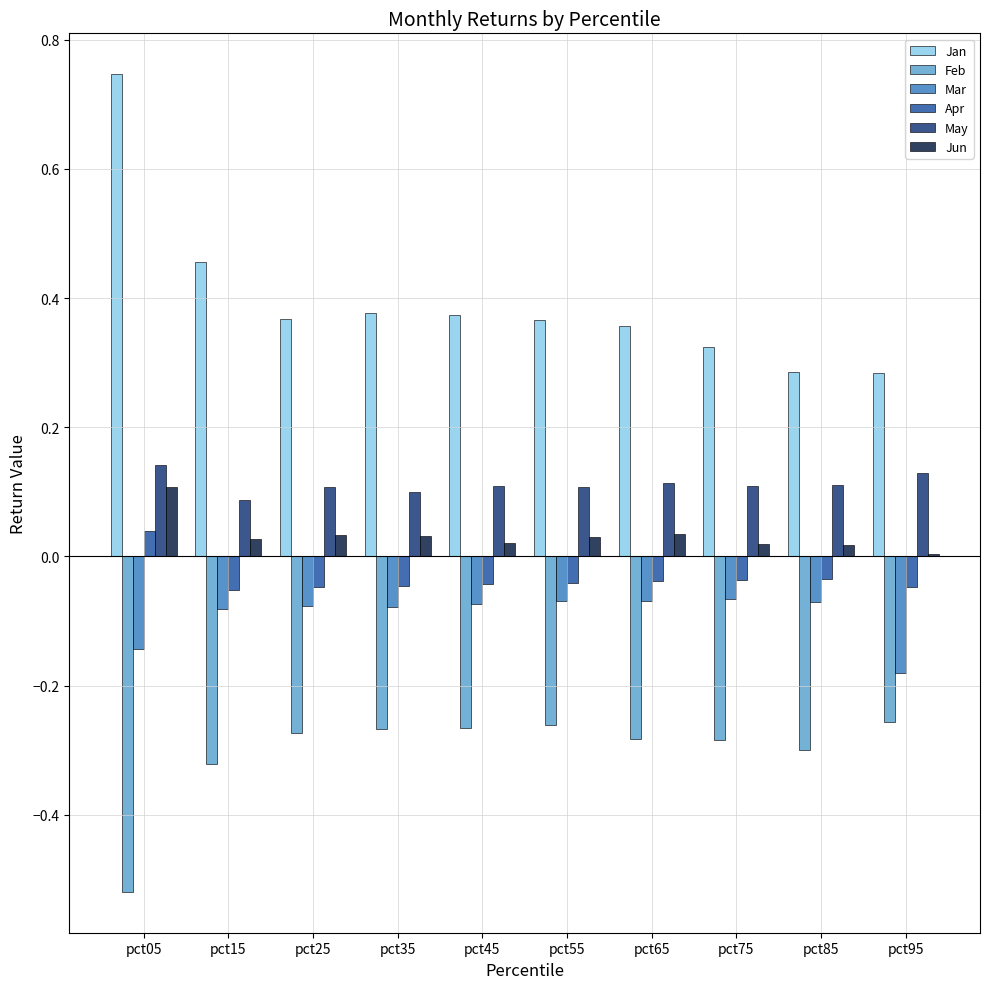

The May series shows 0.1 at pct85. True or false?

True